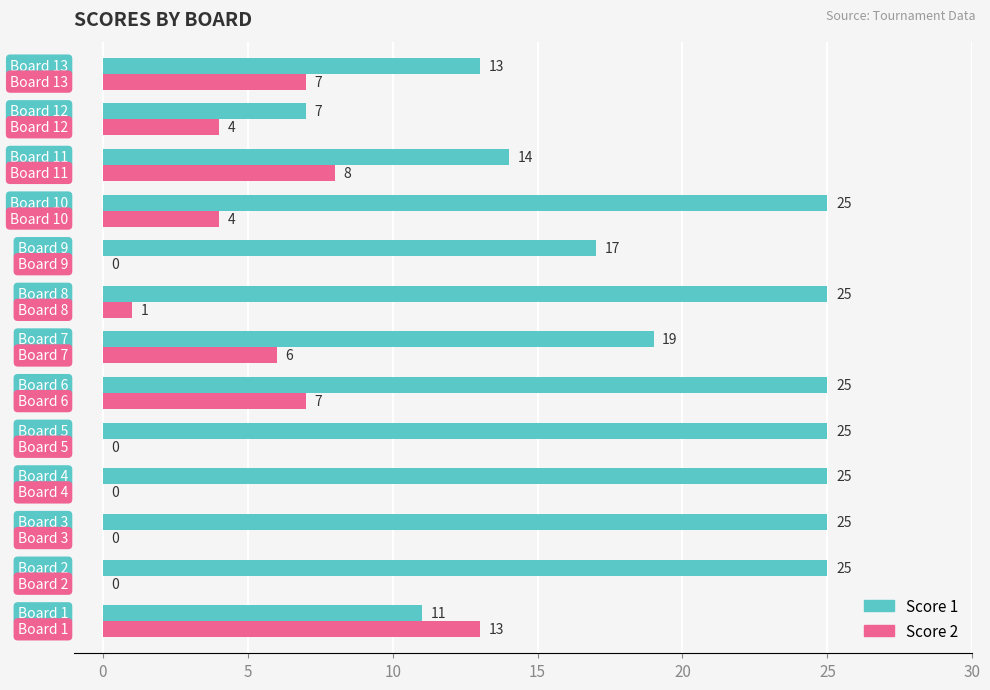

Which series has the largest total across all categories?

Score 1